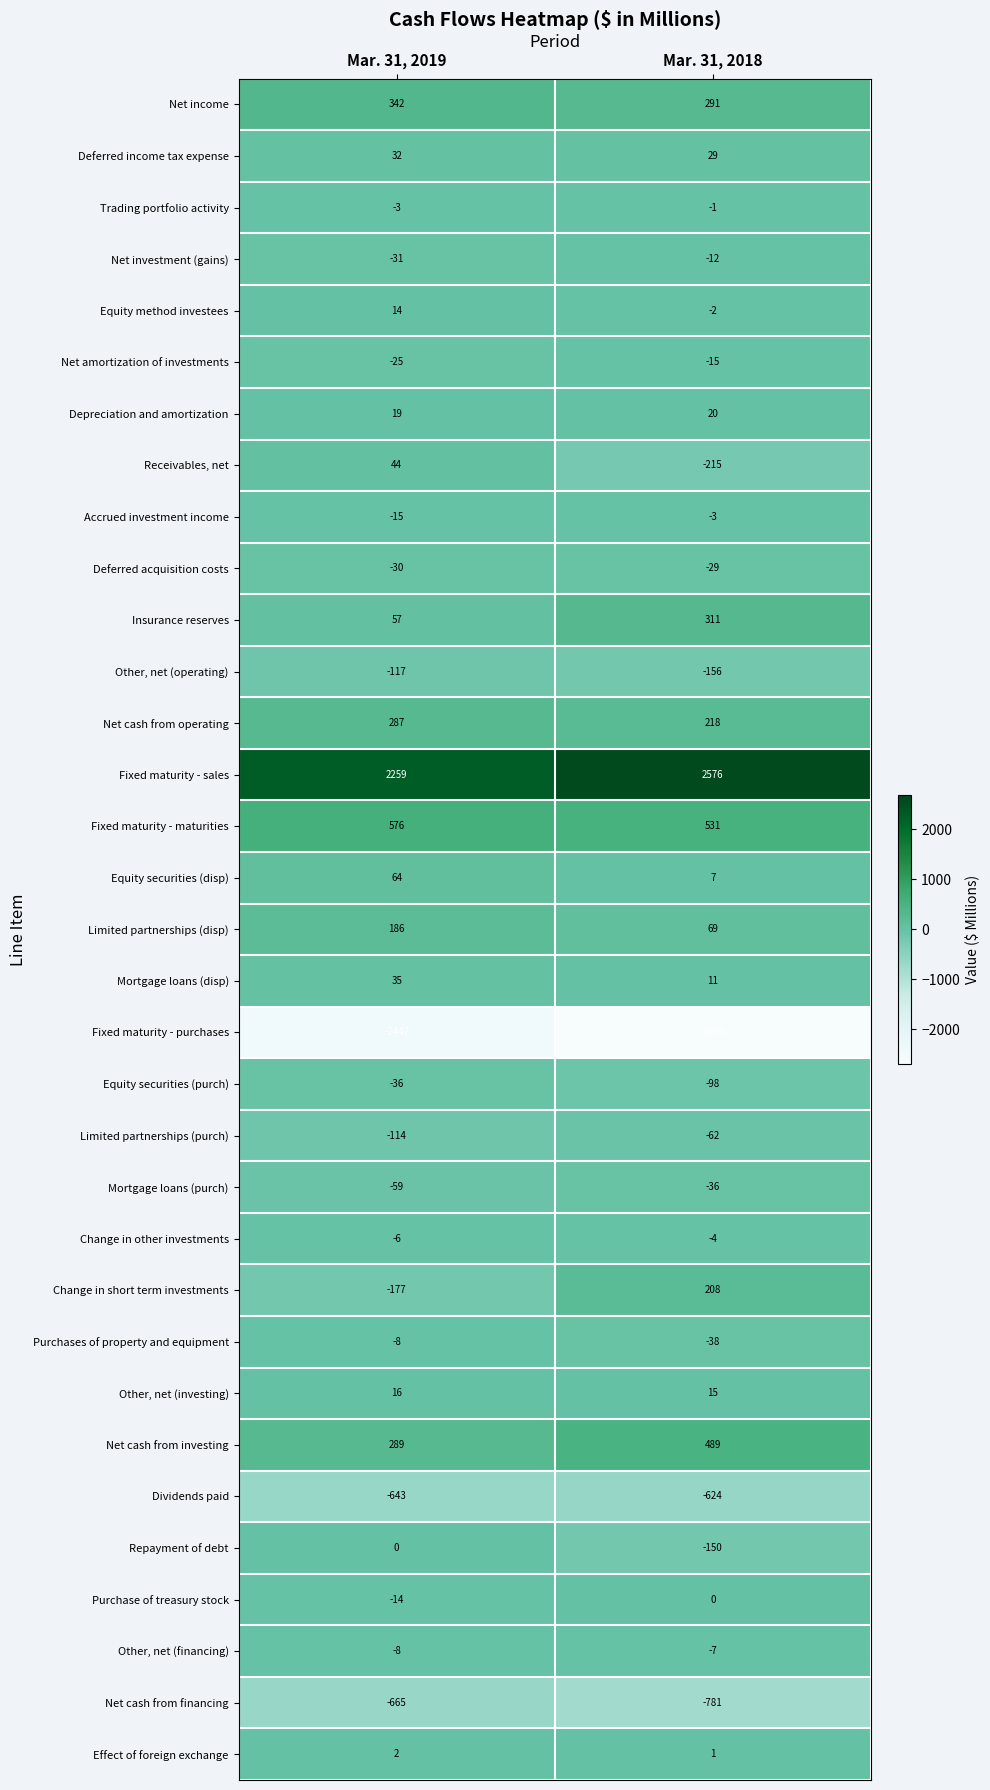

At which category does the chart reach its minimum across all series?

Mar. 31, 2018